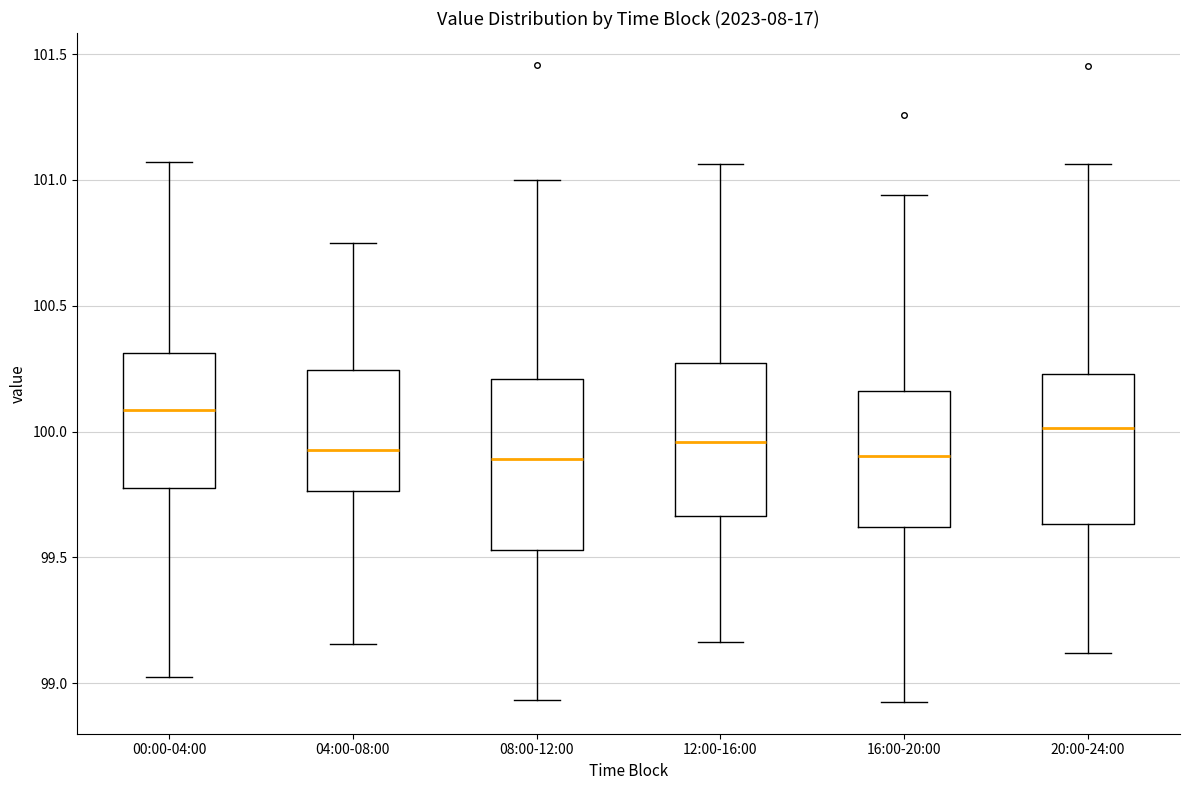

Comparing the boxes themselves (not the whiskers), which one is the tallest?

08:00-12:00